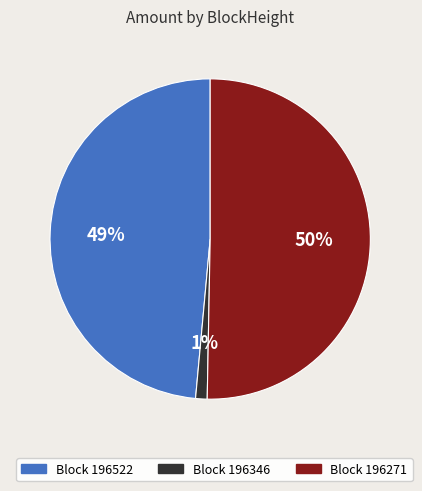

To the nearest percent, what is the difference between the largest and smallest slice percentages?

49%